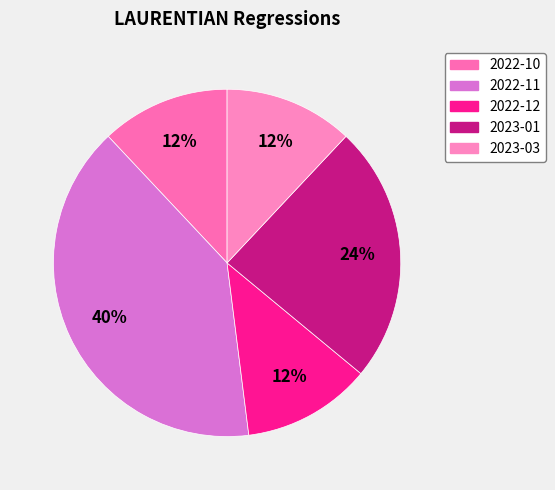

Does 2023-03 represent more than half of the total?

No